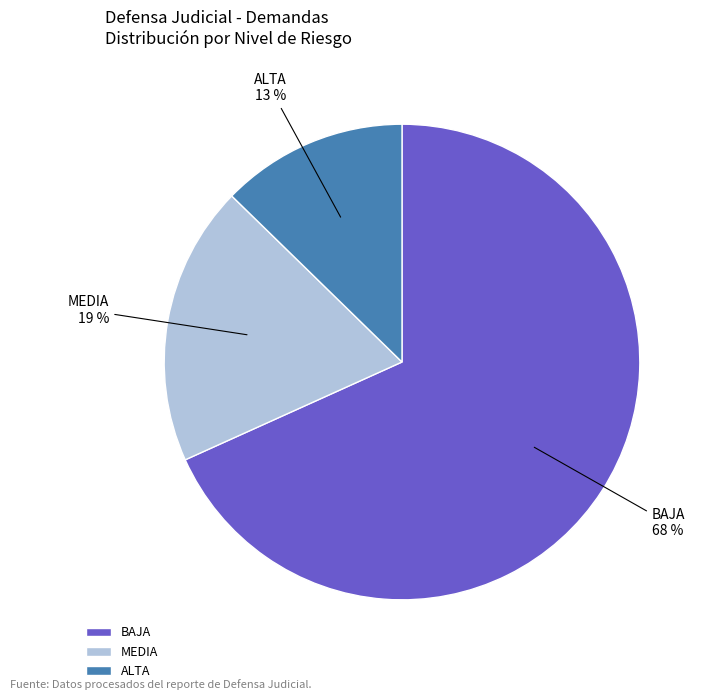

Which slice represents more than half of the pie?

BAJA